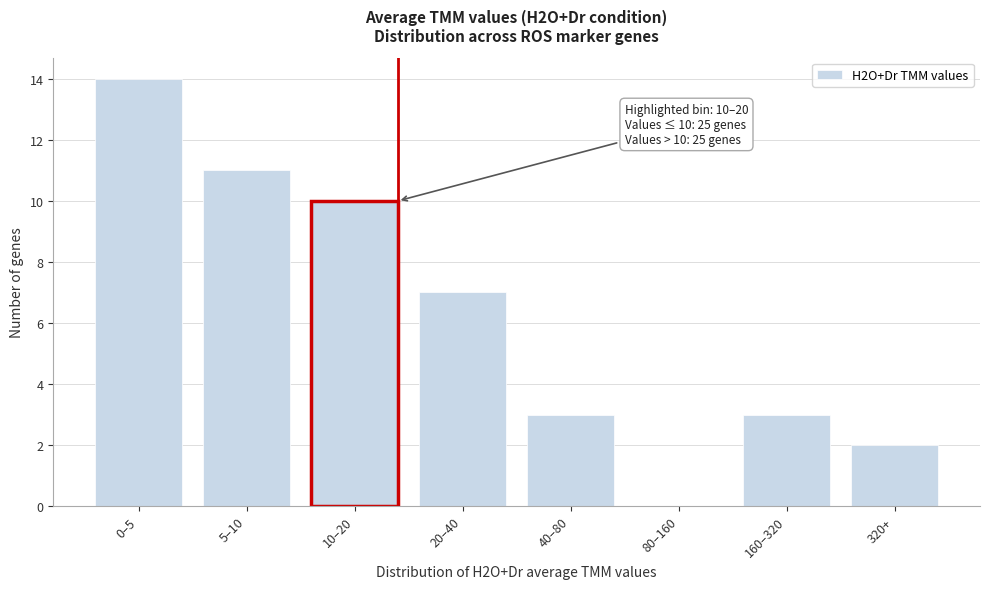

Reading left to right, what are all the values shown in this chart?

0–5=14	5–10=11	10–20=10	20–40=7	40–80=3	80–160=0	160–320=3	320+=2